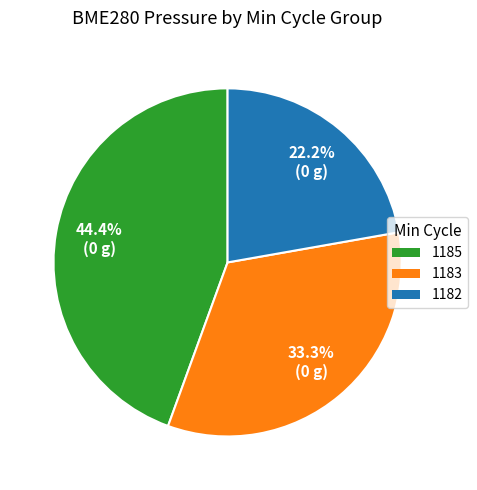

Is it true that 1182 is 1% of the pie?

False